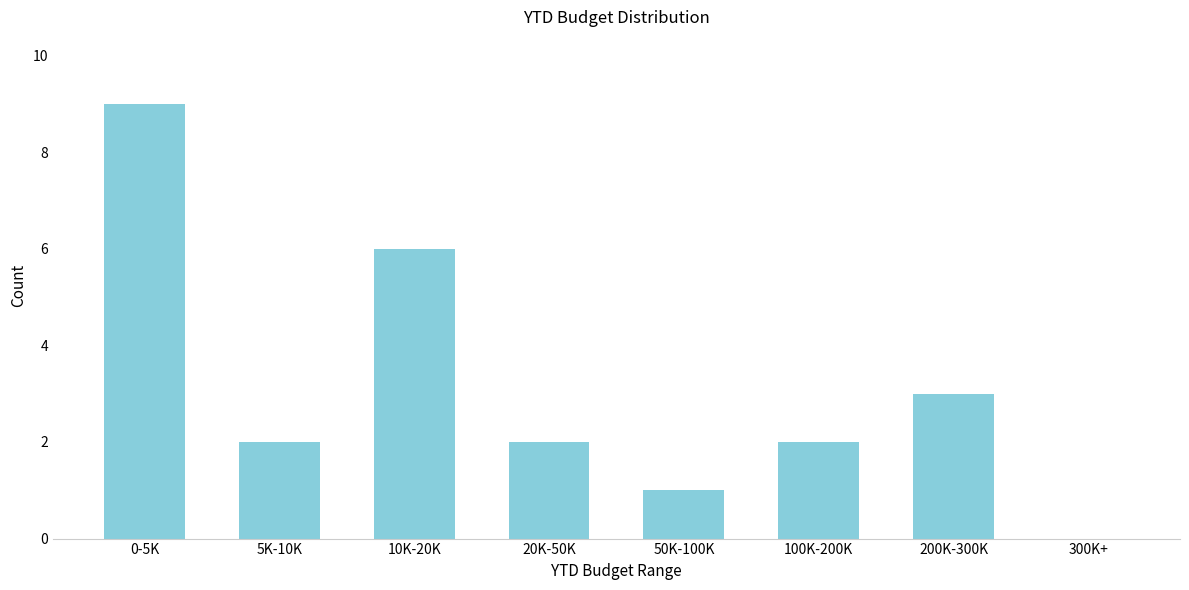

Reading left to right, extract all data points from this chart.

0-5K=9	5K-10K=2	10K-20K=6	20K-50K=2	50K-100K=1	100K-200K=2	200K-300K=3	300K+=0